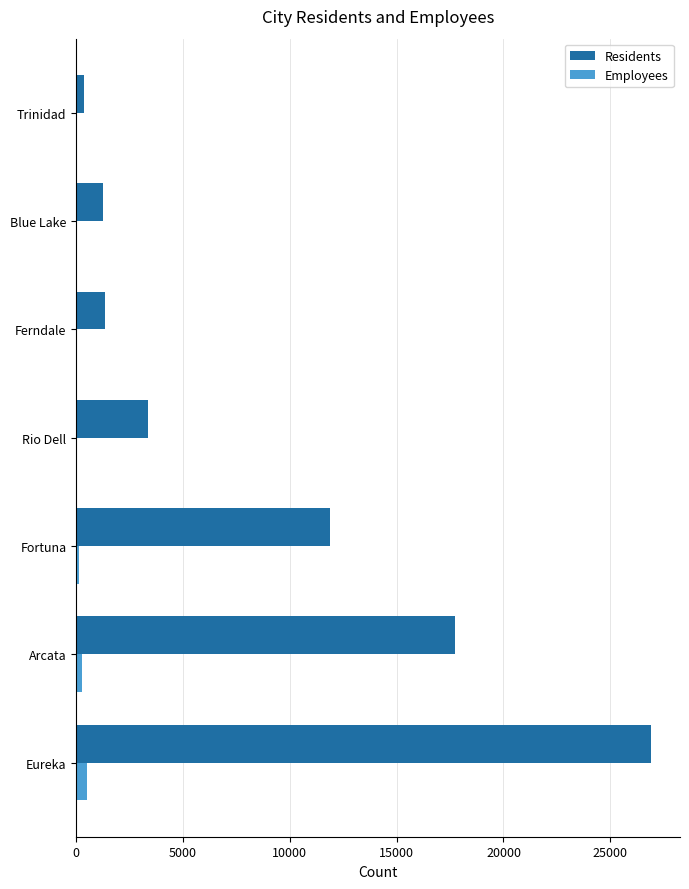

The value of Residents at Eureka is 43954. True or false?

False